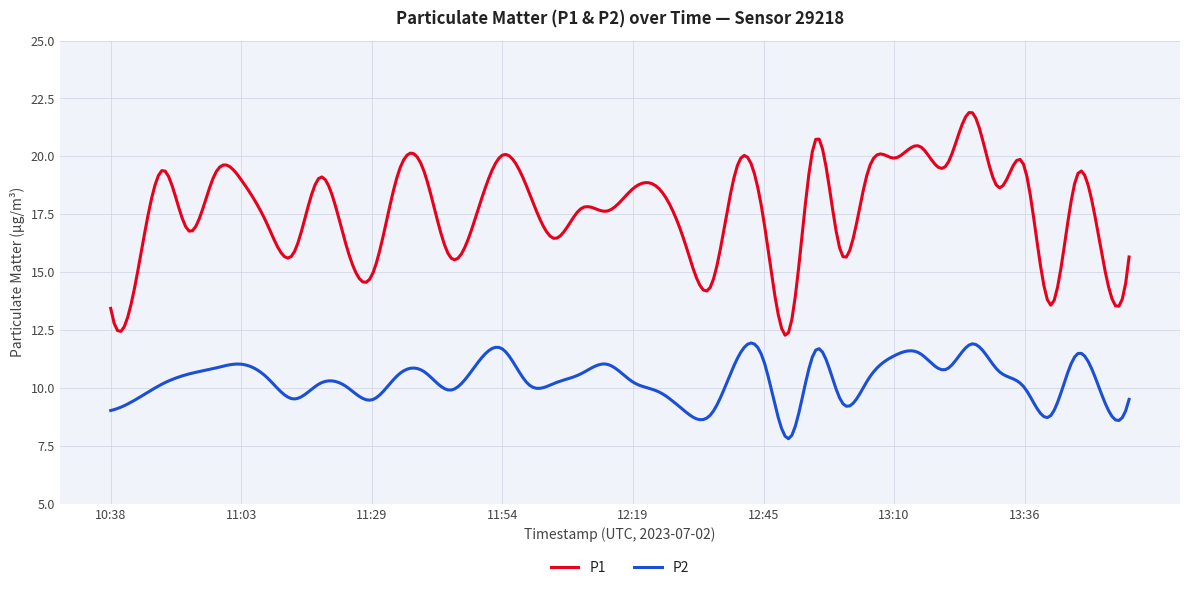

Which series has the largest range (max minus min)?

P1